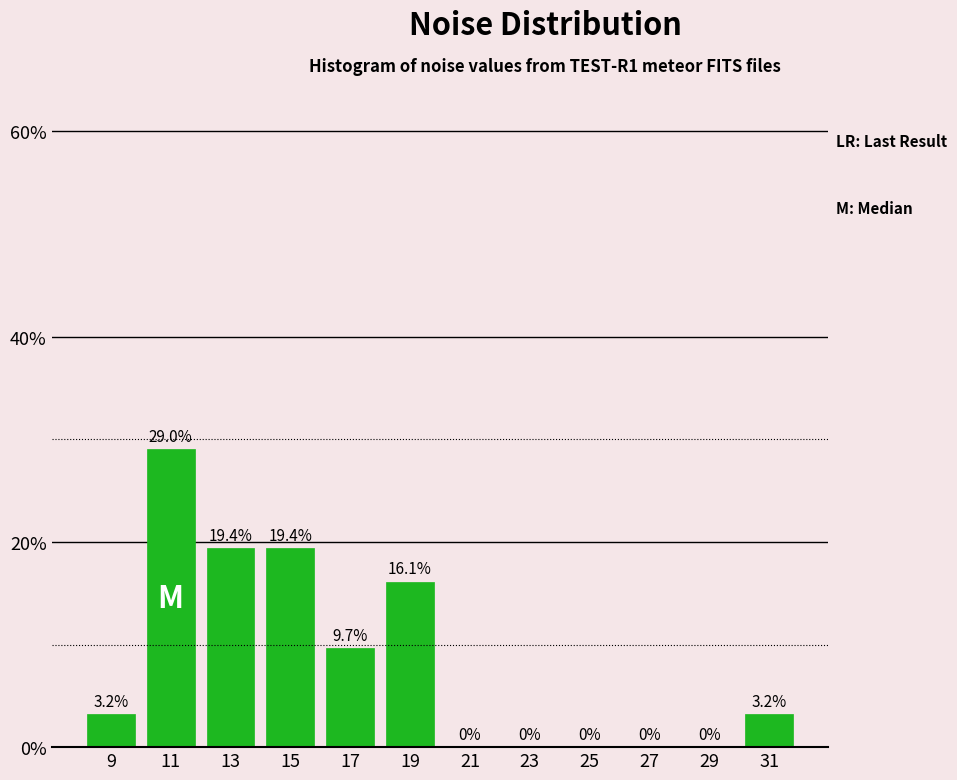

Over which range of the x-axis is the bar tallest?

10 to 12